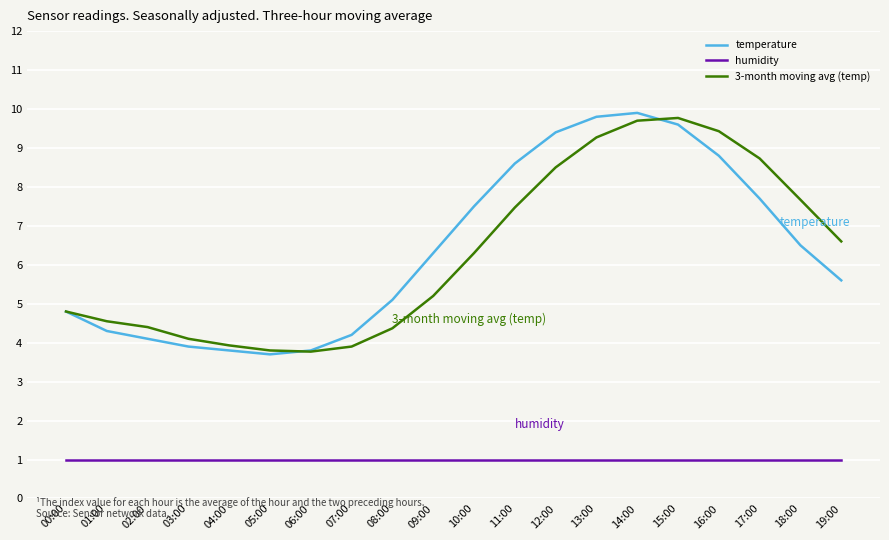

At which category does temperature reach its first local valley?

05:00